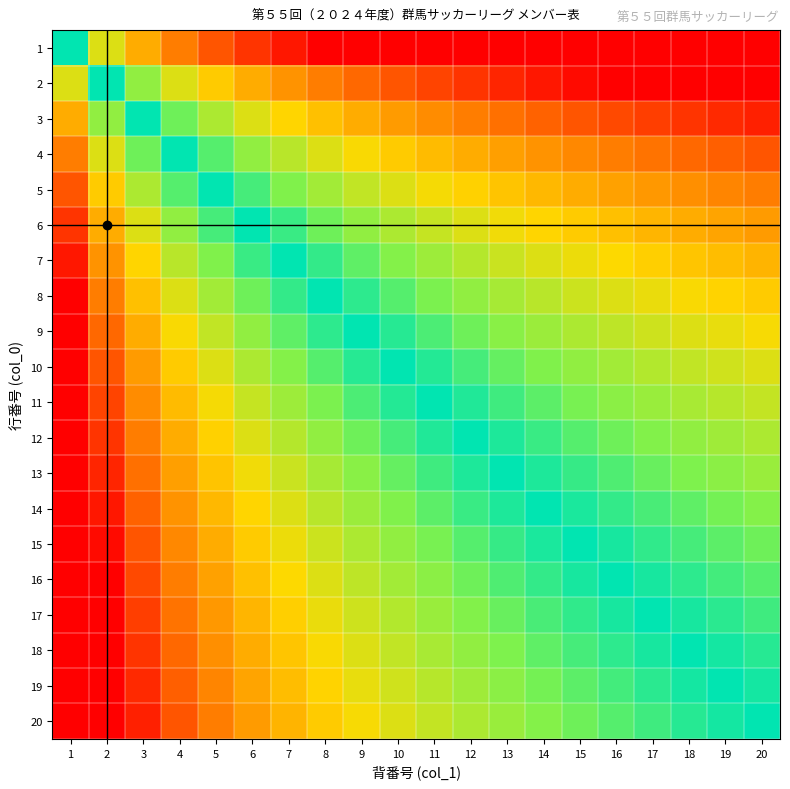

Reading right to left, transcribe all the data shown in this chart.

1: 20=4.3	19=4.2	18=4.2	17=4.1	16=4.0	15=3.9	14=3.8	13=3.7	12=3.6	11=3.5	10=3.3	9=3.2	8=3.0	7=2.8	6=2.6	5=2.3	4=2.0	3=1.6	2=1.0	1=0.0
2: 20=3.3	19=3.2	18=3.2	17=3.1	16=3.0	15=2.9	14=2.8	13=2.7	12=2.6	11=2.5	10=2.3	9=2.2	8=2.0	7=1.8	6=1.6	5=1.3	4=1.0	3=0.6	2=0.0	1=-1.0
3: 20=2.7	19=2.7	18=2.6	17=2.5	16=2.4	15=2.3	14=2.2	13=2.1	12=2.0	11=1.9	10=1.7	9=1.6	8=1.4	7=1.2	6=1.0	5=0.7	4=0.4	3=0.0	2=-0.6	1=-1.6
4: 20=2.3	19=2.2	18=2.2	17=2.1	16=2.0	15=1.9	14=1.8	13=1.7	12=1.6	11=1.5	10=1.3	9=1.2	8=1.0	7=0.8	6=0.6	5=0.3	4=0.0	3=-0.4	2=-1.0	1=-2.0
5: 20=2.0	19=1.9	18=1.8	17=1.8	16=1.7	15=1.6	14=1.5	13=1.4	12=1.3	11=1.1	10=1.0	9=0.8	8=0.7	7=0.5	6=0.3	5=0.0	4=-0.3	3=-0.7	2=-1.3	1=-2.3
6: 20=1.7	19=1.7	18=1.6	17=1.5	16=1.4	15=1.3	14=1.2	13=1.1	12=1.0	11=0.9	10=0.7	9=0.6	8=0.4	7=0.2	6=0.0	5=-0.3	4=-0.6	3=-1.0	2=-1.6	1=-2.6
7: 20=1.5	19=1.4	18=1.4	17=1.3	16=1.2	15=1.1	14=1.0	13=0.9	12=0.8	11=0.7	10=0.5	9=0.4	8=0.2	7=0.0	6=-0.2	5=-0.5	4=-0.8	3=-1.2	2=-1.8	1=-2.8
8: 20=1.3	19=1.2	18=1.2	17=1.1	16=1.0	15=0.9	14=0.8	13=0.7	12=0.6	11=0.5	10=0.3	9=0.2	8=0.0	7=-0.2	6=-0.4	5=-0.7	4=-1.0	3=-1.4	2=-2.0	1=-3.0
9: 20=1.2	19=1.1	18=1.0	17=0.9	16=0.8	15=0.7	14=0.6	13=0.5	12=0.4	11=0.3	10=0.2	9=0.0	8=-0.2	7=-0.4	6=-0.6	5=-0.8	4=-1.2	3=-1.6	2=-2.2	1=-3.2
10: 20=1.0	19=0.9	18=0.8	17=0.8	16=0.7	15=0.6	14=0.5	13=0.4	12=0.3	11=0.1	10=0.0	9=-0.2	8=-0.3	7=-0.5	6=-0.7	5=-1.0	4=-1.3	3=-1.7	2=-2.3	1=-3.3
11: 20=0.9	19=0.8	18=0.7	17=0.6	16=0.5	15=0.4	14=0.3	13=0.2	12=0.1	11=0.0	10=-0.1	9=-0.3	8=-0.5	7=-0.7	6=-0.9	5=-1.1	4=-1.5	3=-1.9	2=-2.5	1=-3.5
12: 20=0.7	19=0.7	18=0.6	17=0.5	16=0.4	15=0.3	14=0.2	13=0.1	12=0.0	11=-0.1	10=-0.3	9=-0.4	8=-0.6	7=-0.8	6=-1.0	5=-1.3	4=-1.6	3=-2.0	2=-2.6	1=-3.6
13: 20=0.6	19=0.5	18=0.5	17=0.4	16=0.3	15=0.2	14=0.1	13=0.0	12=-0.1	11=-0.2	10=-0.4	9=-0.5	8=-0.7	7=-0.9	6=-1.1	5=-1.4	4=-1.7	3=-2.1	2=-2.7	1=-3.7
14: 20=0.5	19=0.4	18=0.4	17=0.3	16=0.2	15=0.1	14=0.0	13=-0.1	12=-0.2	11=-0.3	10=-0.5	9=-0.6	8=-0.8	7=-1.0	6=-1.2	5=-1.5	4=-1.8	3=-2.2	2=-2.8	1=-3.8
15: 20=0.4	19=0.3	18=0.3	17=0.2	16=0.1	15=0.0	14=-0.1	13=-0.2	12=-0.3	11=-0.4	10=-0.6	9=-0.7	8=-0.9	7=-1.1	6=-1.3	5=-1.6	4=-1.9	3=-2.3	2=-2.9	1=-3.9
16: 20=0.3	19=0.2	18=0.2	17=0.1	16=0.0	15=-0.1	14=-0.2	13=-0.3	12=-0.4	11=-0.5	10=-0.7	9=-0.8	8=-1.0	7=-1.2	6=-1.4	5=-1.7	4=-2.0	3=-2.4	2=-3.0	1=-4.0
17: 20=0.2	19=0.2	18=0.1	17=0.0	16=-0.1	15=-0.2	14=-0.3	13=-0.4	12=-0.5	11=-0.6	10=-0.8	9=-0.9	8=-1.1	7=-1.3	6=-1.5	5=-1.8	4=-2.1	3=-2.5	2=-3.1	1=-4.1
18: 20=0.2	19=0.1	18=0.0	17=-0.1	16=-0.2	15=-0.3	14=-0.4	13=-0.5	12=-0.6	11=-0.7	10=-0.8	9=-1.0	8=-1.2	7=-1.4	6=-1.6	5=-1.8	4=-2.2	3=-2.6	2=-3.2	1=-4.2
19: 20=0.1	19=0.0	18=-0.1	17=-0.2	16=-0.2	15=-0.3	14=-0.4	13=-0.5	12=-0.7	11=-0.8	10=-0.9	9=-1.1	8=-1.2	7=-1.4	6=-1.7	5=-1.9	4=-2.2	3=-2.7	2=-3.2	1=-4.2
20: 20=0.0	19=-0.1	18=-0.2	17=-0.2	16=-0.3	15=-0.4	14=-0.5	13=-0.6	12=-0.7	11=-0.9	10=-1.0	9=-1.2	8=-1.3	7=-1.5	6=-1.7	5=-2.0	4=-2.3	3=-2.7	2=-3.3	1=-4.3